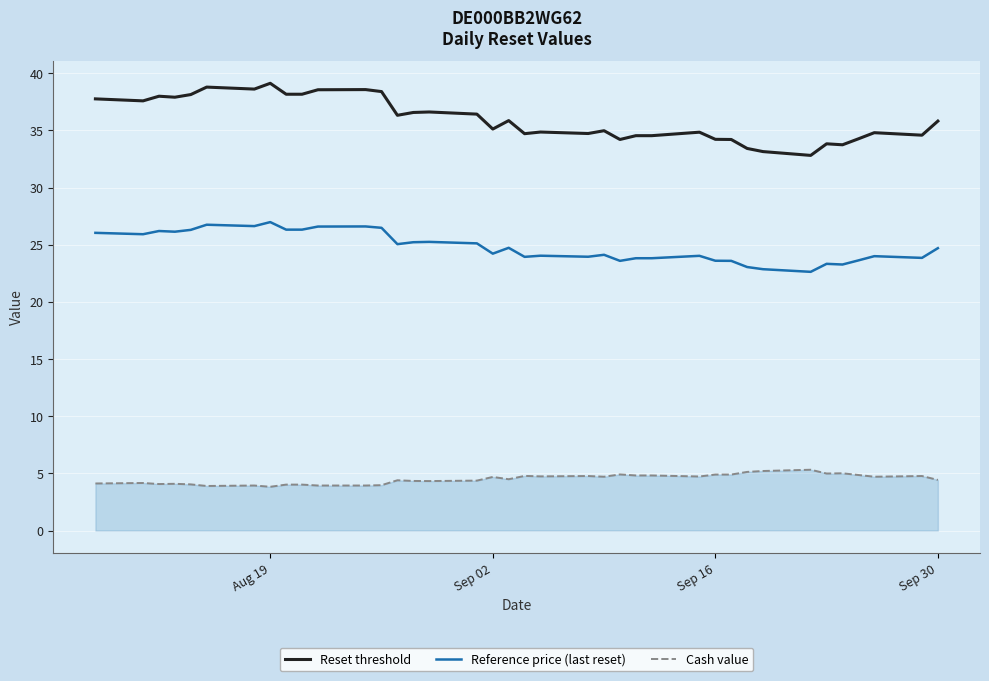

Is this an area chart (filled region under the line)?

No